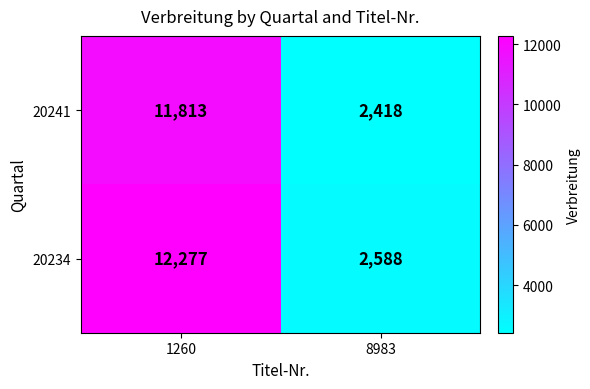

Which series has the widest spread of values?

20234